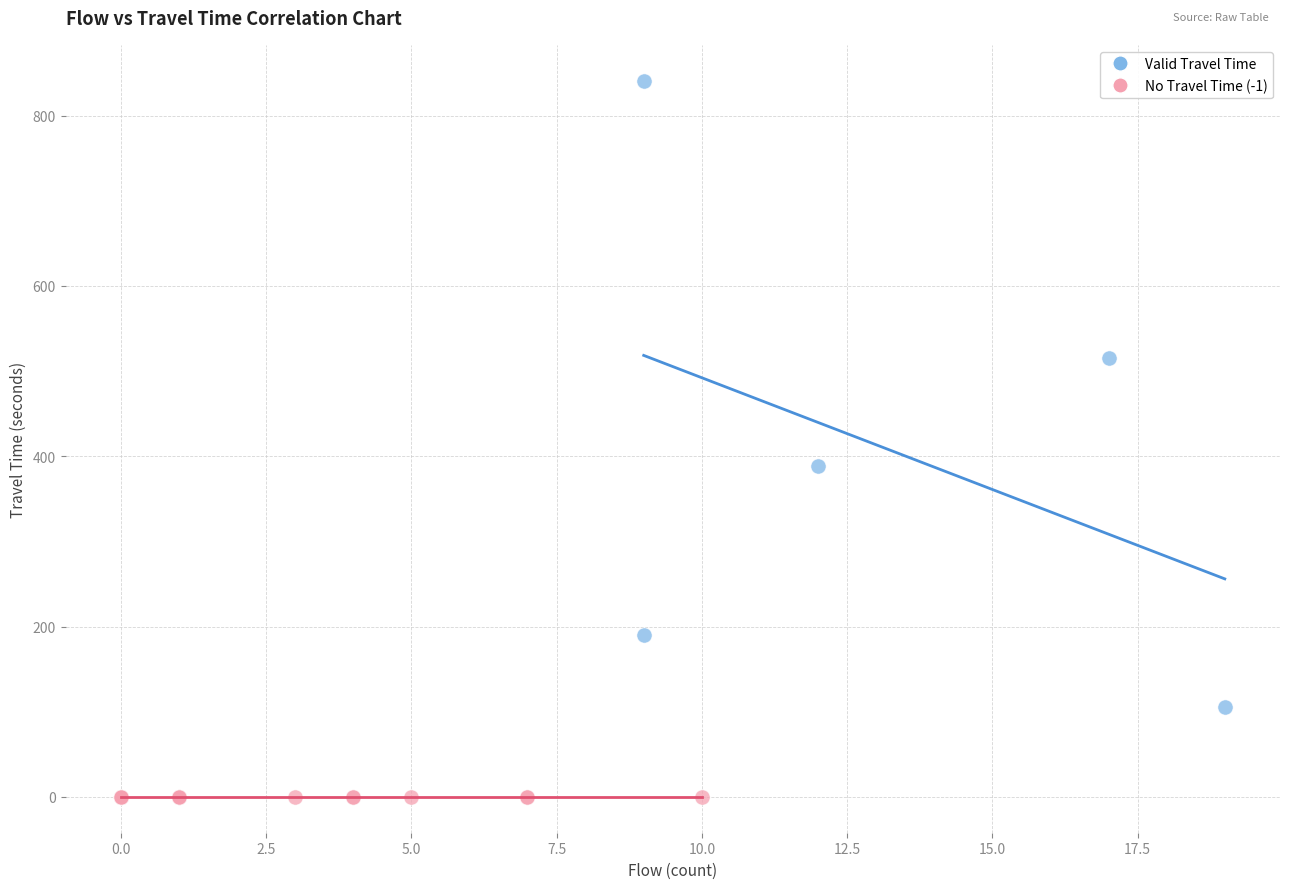

Which series contains the highest Y value?

Valid Travel Time